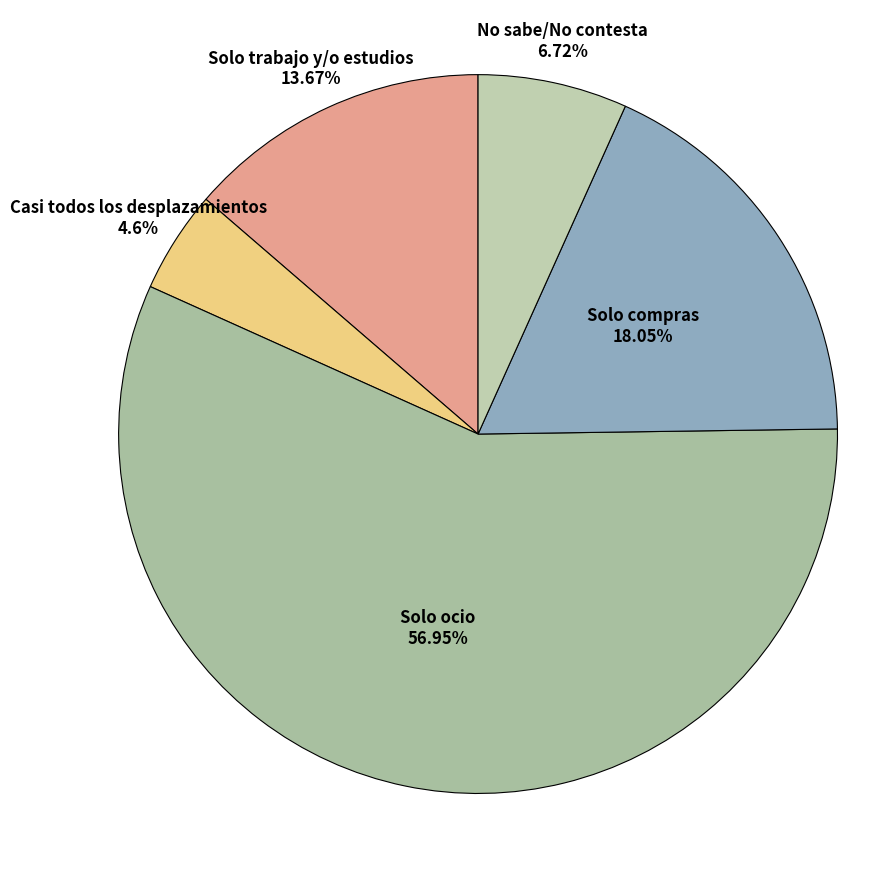

How many slices are in this pie chart?

5